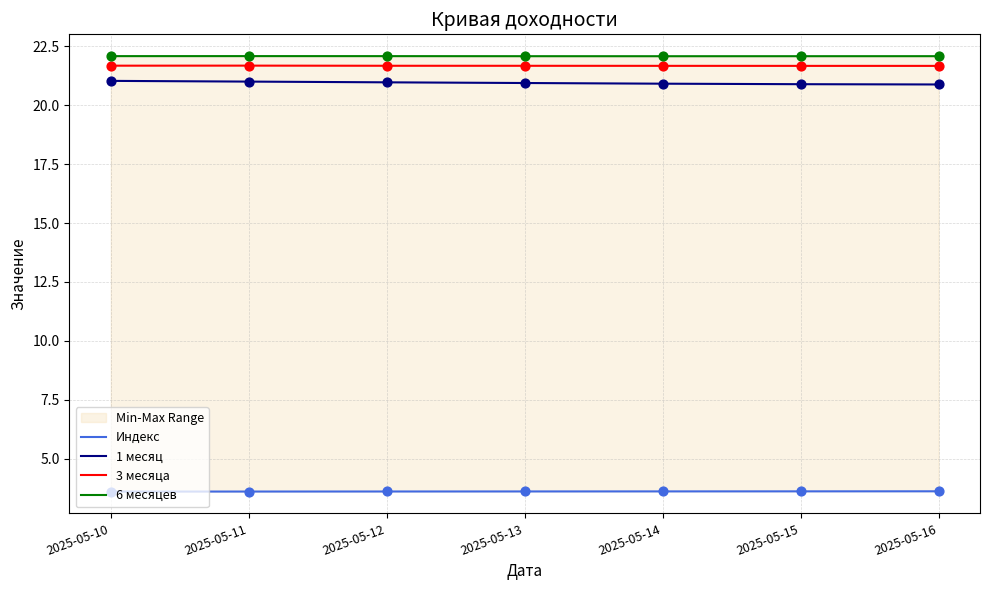

Which series contains the lowest Y value?

Индекс